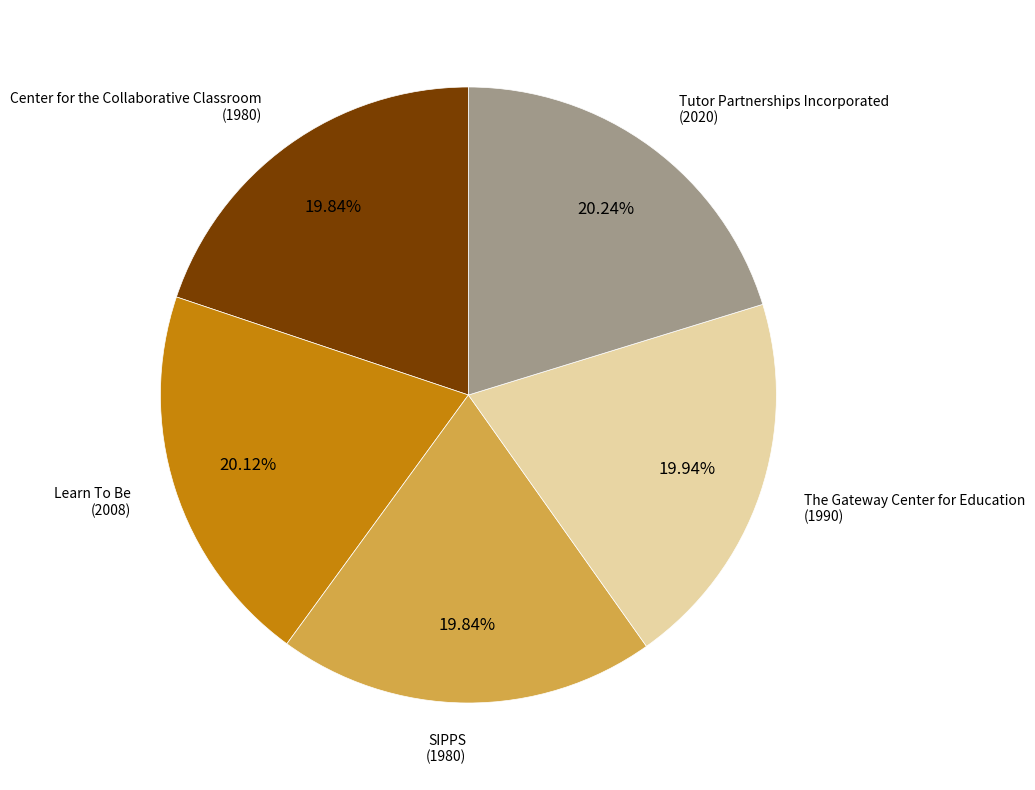

What is the total percentage of SIPPS and Center for the Collaborative Classroom?

39.7%